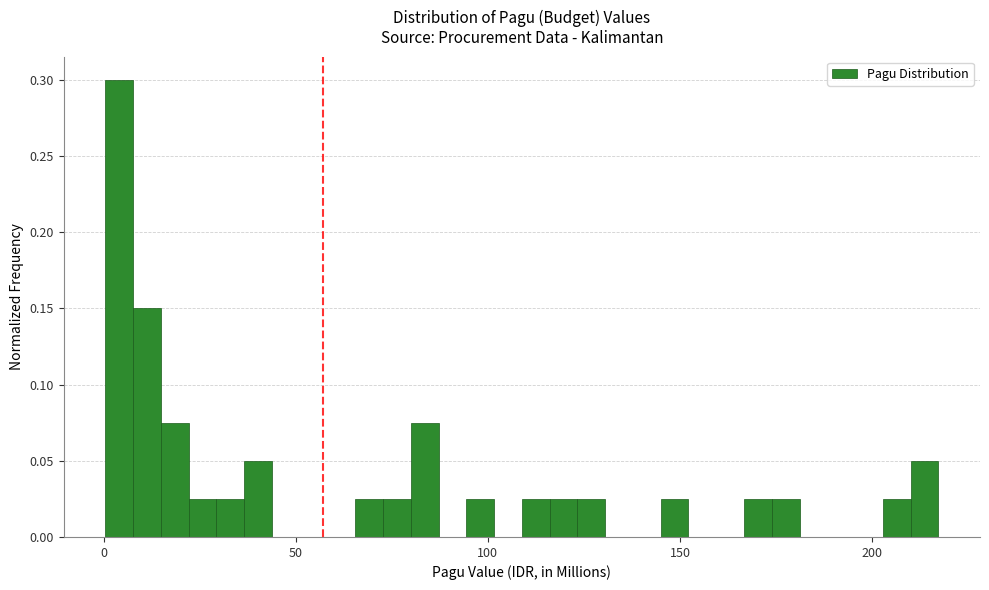

Read against the x-axis, roughly where is the centre of the tallest bar?

5